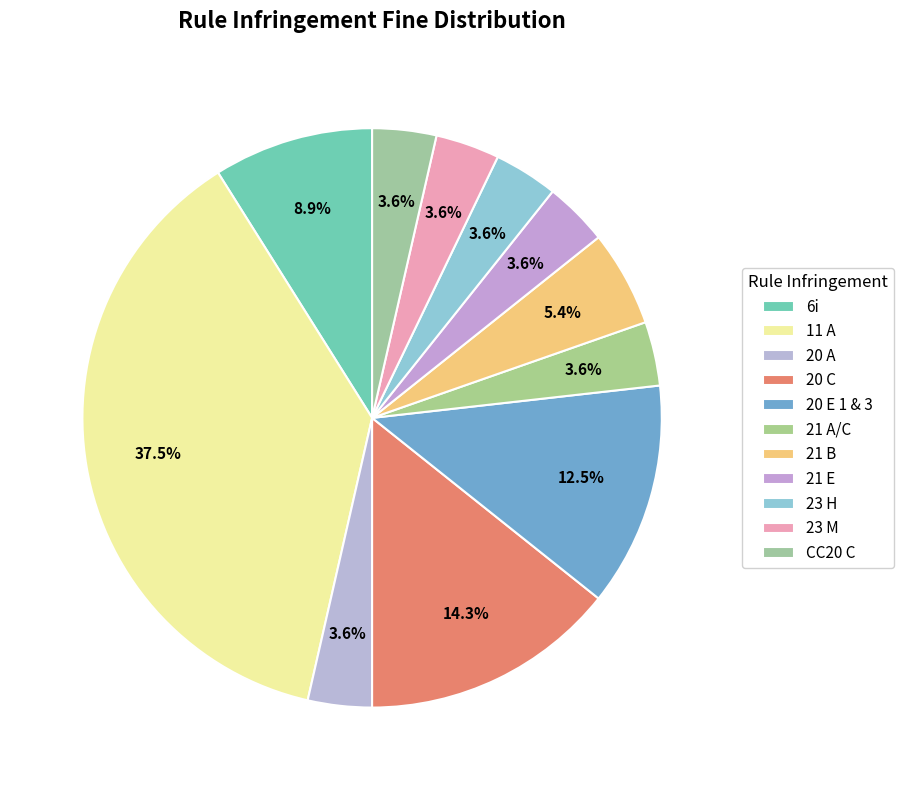

Is there any slice that represents more than half of the pie?

No